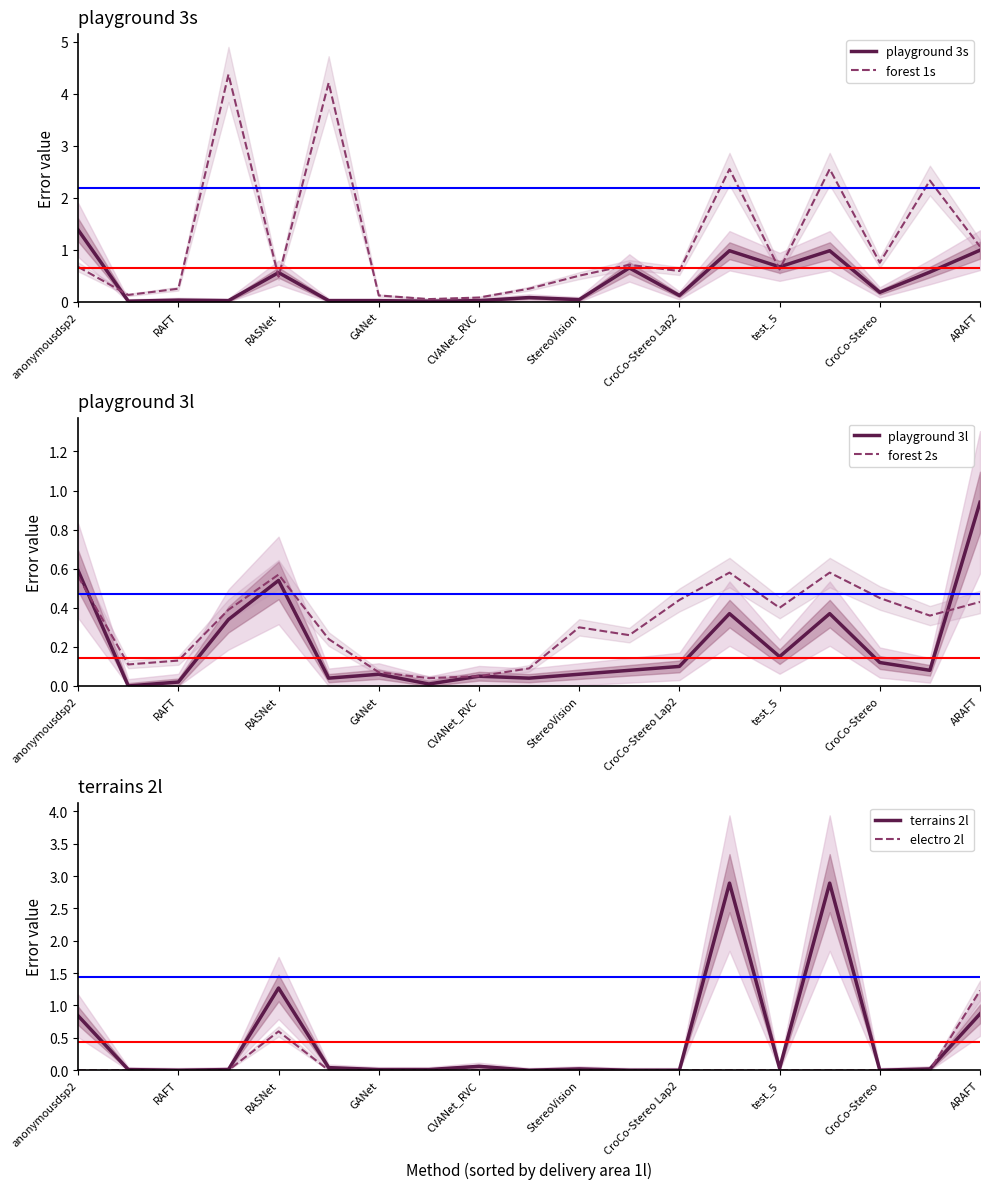

At which category is the sum across all series the highest?

13